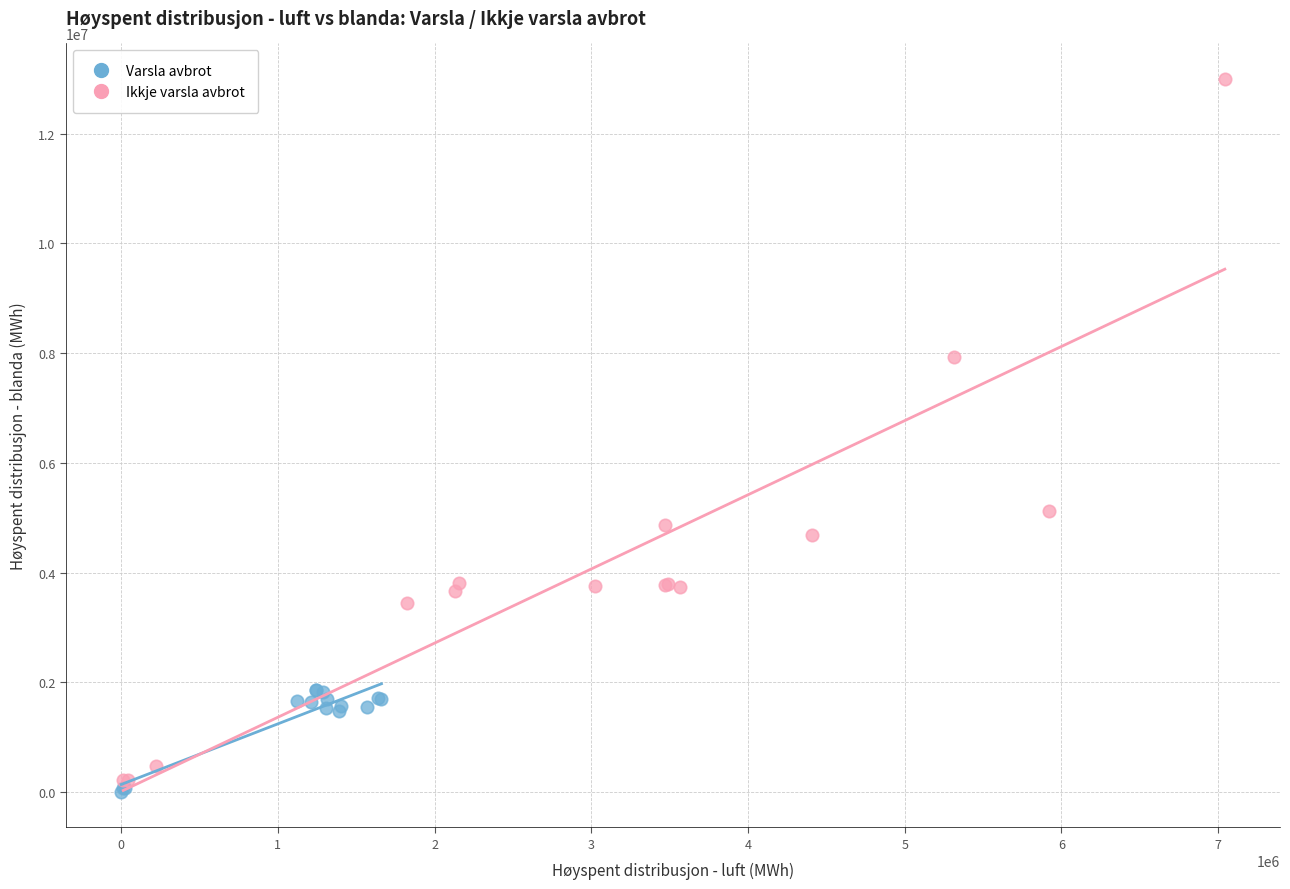

Which series has the largest Y range (max minus min)?

Ikkje varsla avbrot